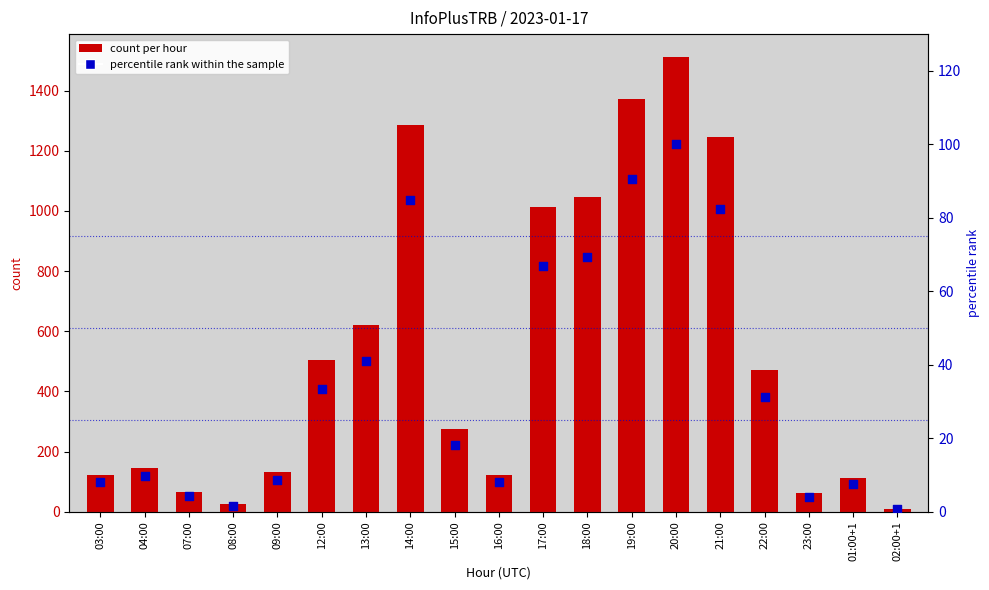

Which series has the largest total across all categories?

count per hour